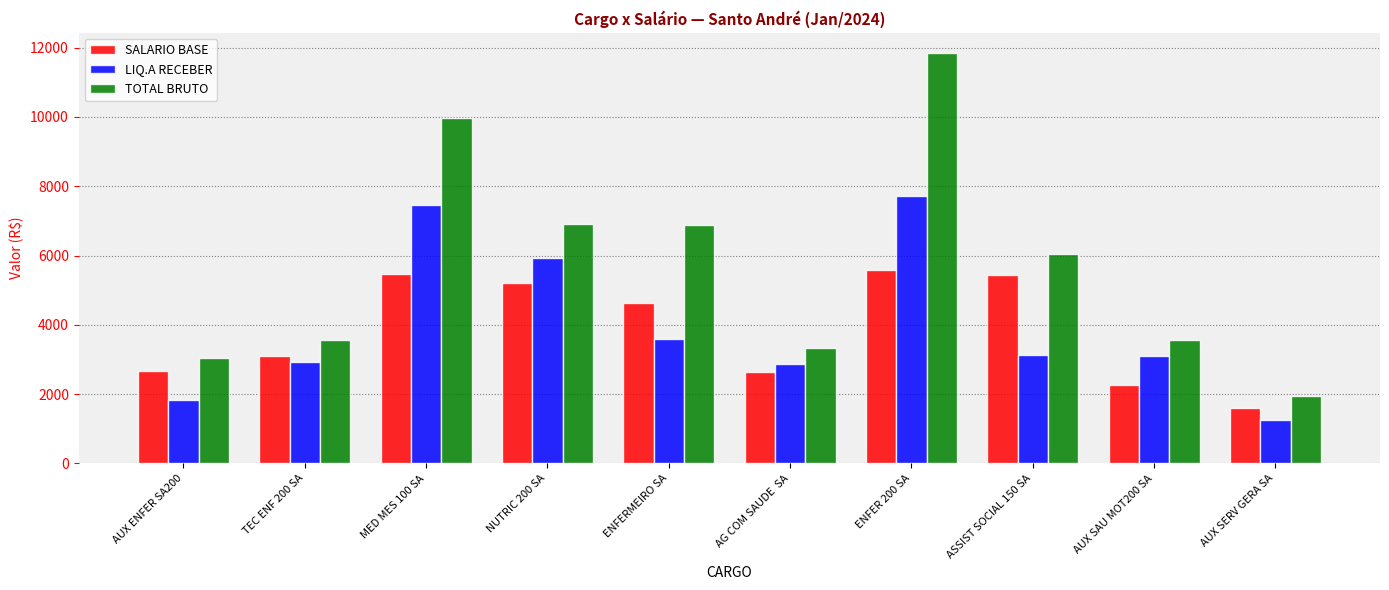

At which label is LIQ.A RECEBER closest to 4487?

ENFERMEIRO SA